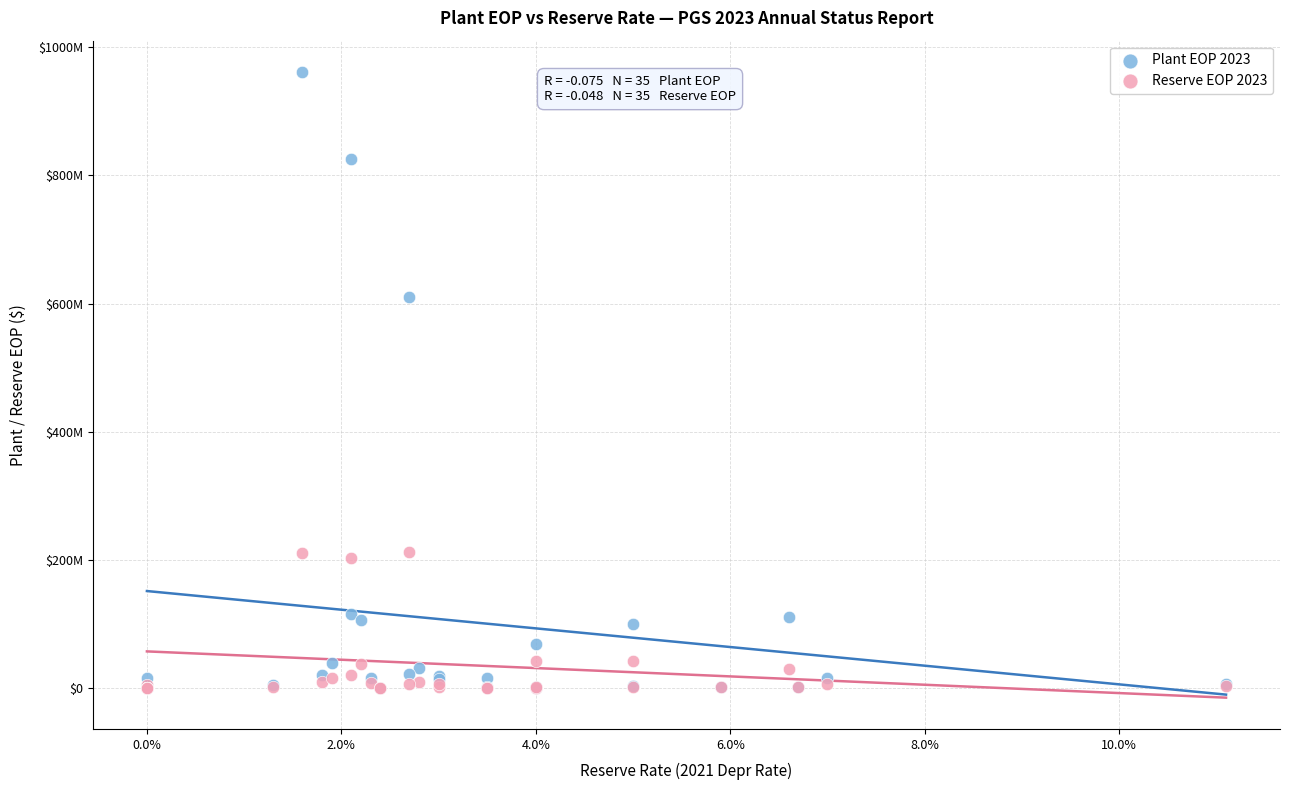

Which series reaches the maximum Y coordinate?

Plant EOP 2023